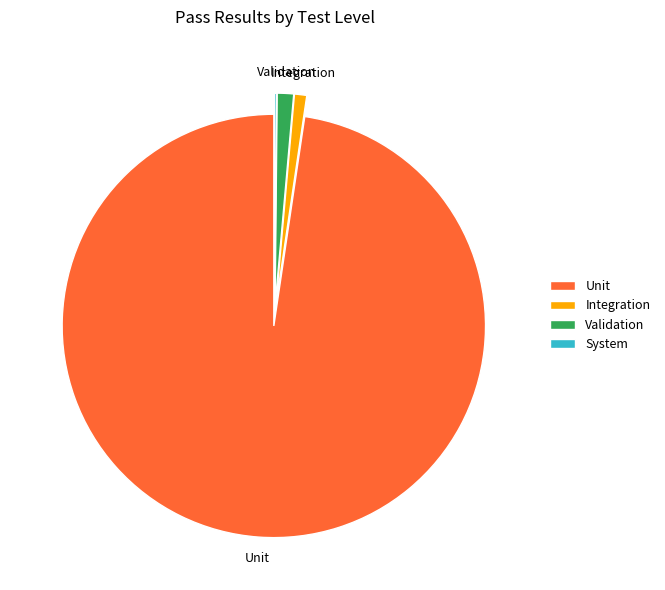

The Unit slice represents 98% of the pie. True or false?

True